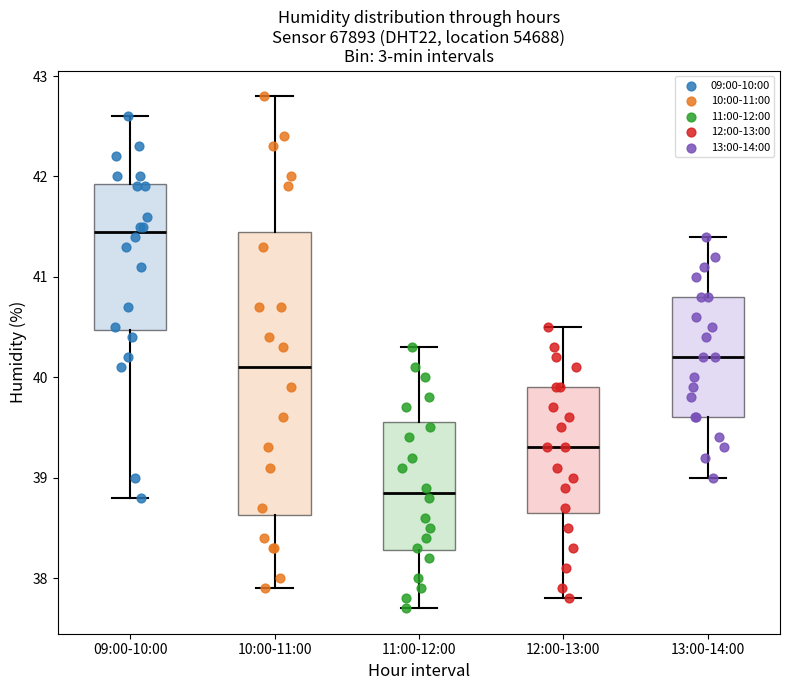

Where is the lower edge of the box for 09:00-10:00 on the y-axis? The values are not printed on the chart, so give them approximately, as read against the axis.

40.5